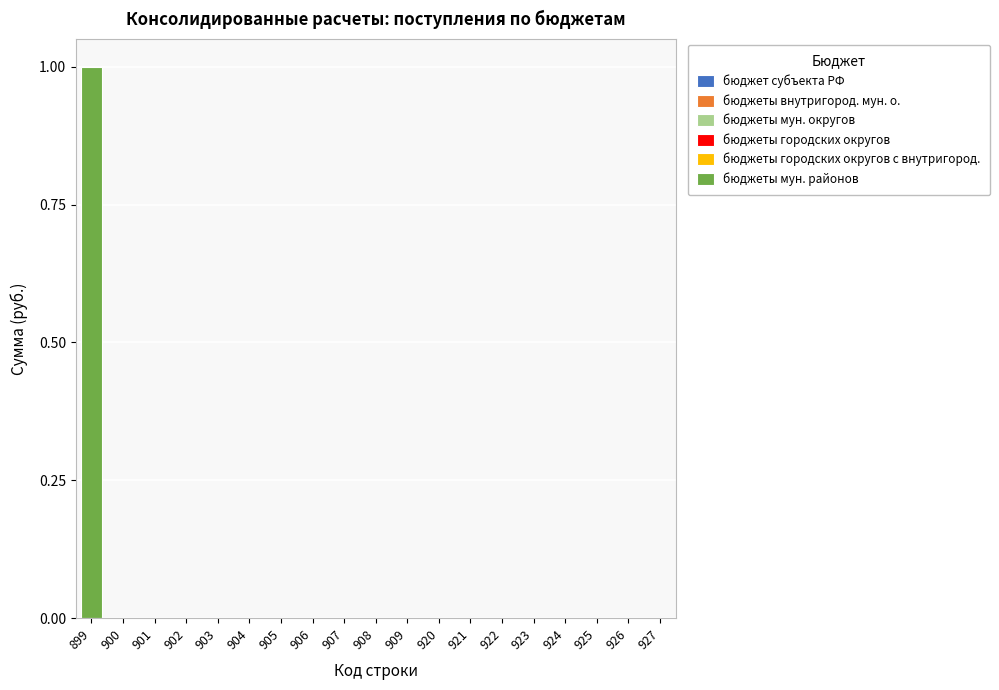

Are the bars horizontal?

No